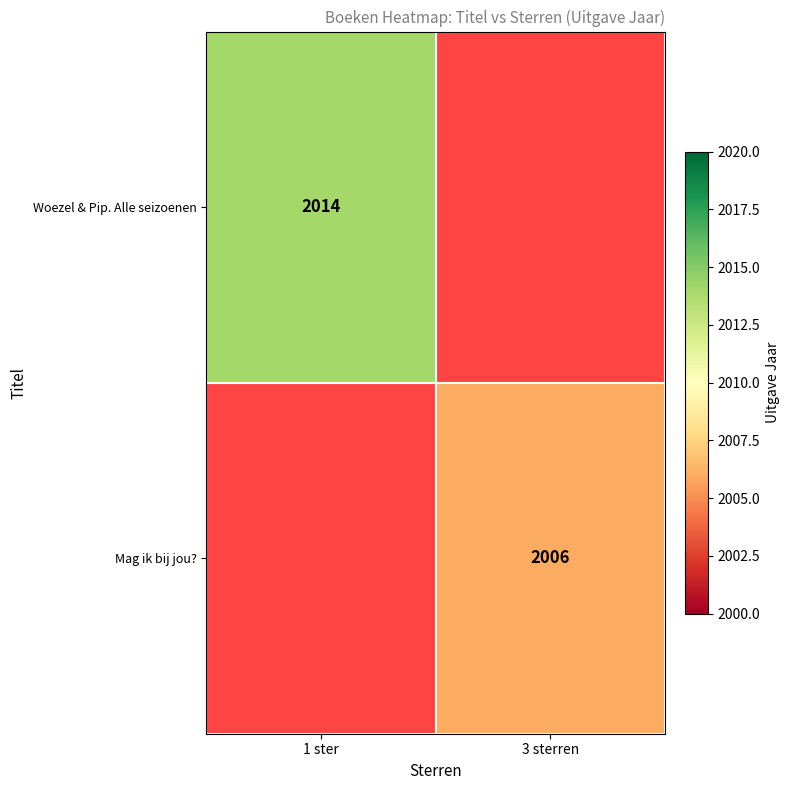

The value of Woezel & Pip. Alle seizoenen at 1 ster is 2014. True or false?

True